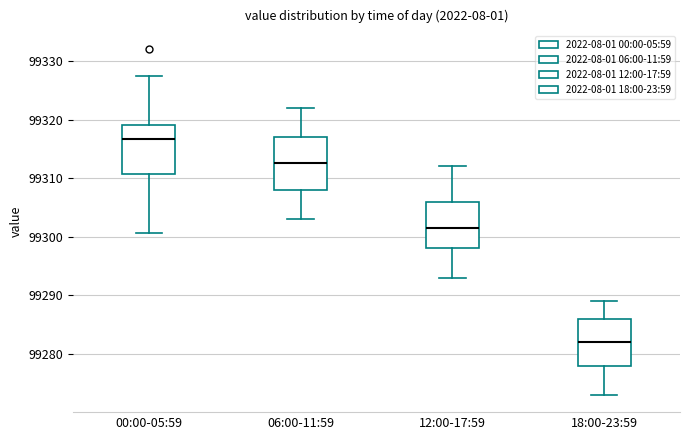

Where does the median line of the box for 00:00-05:59 sit on the y-axis? The values are not printed on the chart, so give them approximately, as read against the axis.

99317